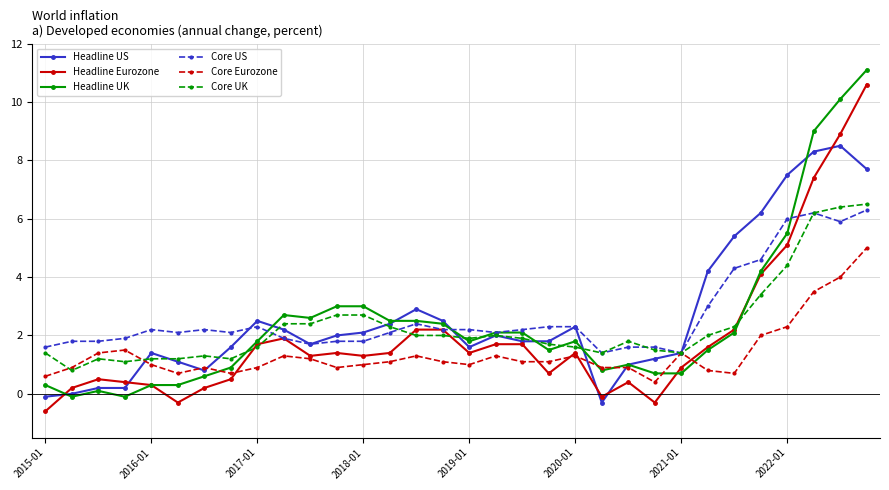

Is this an area chart (filled region under the line)?

No